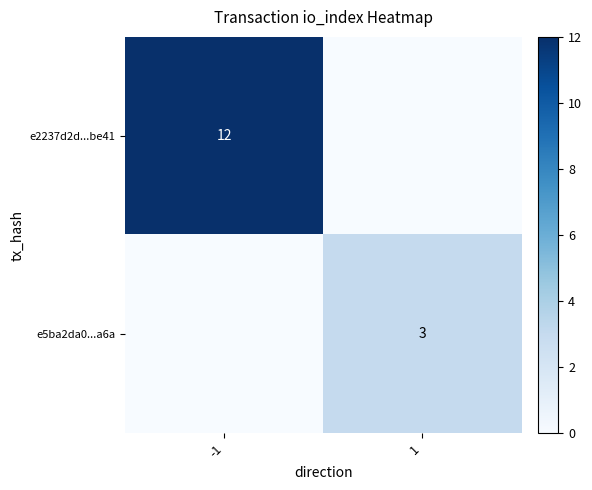

The e2237d2d...be41 series shows 12 at -1. True or false?

True